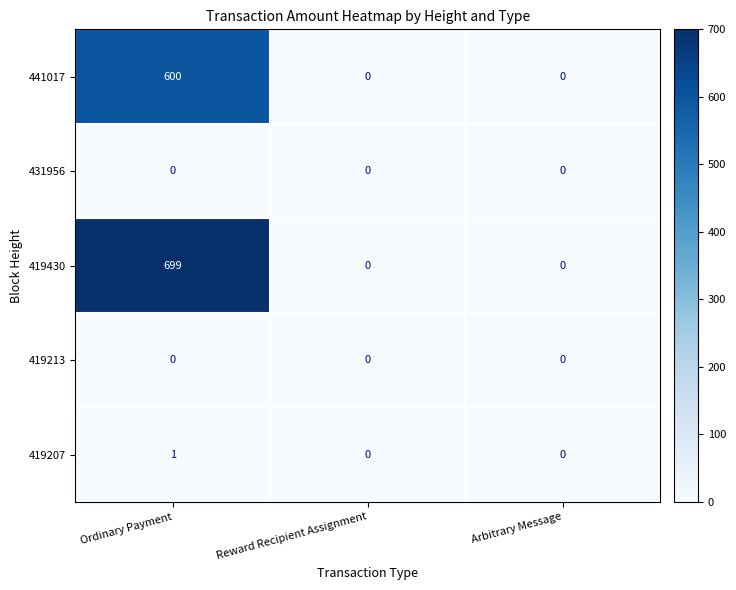

Between Ordinary Payment and Reward Recipient Assignment, which series saw the biggest shift?

419430